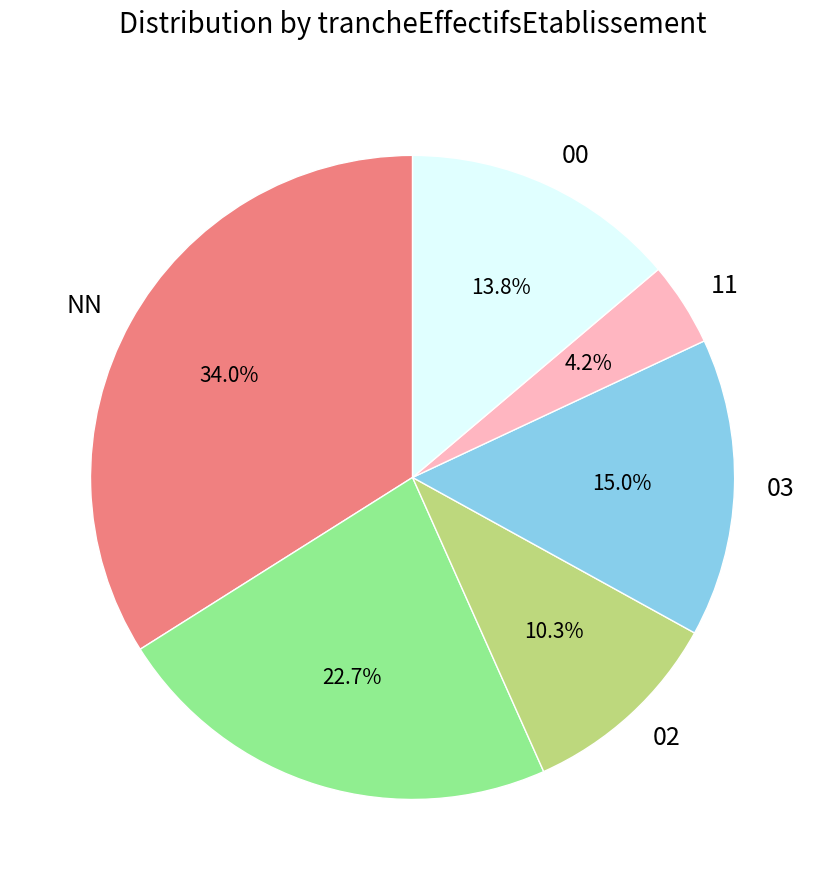

Does any single category account for the majority?

No